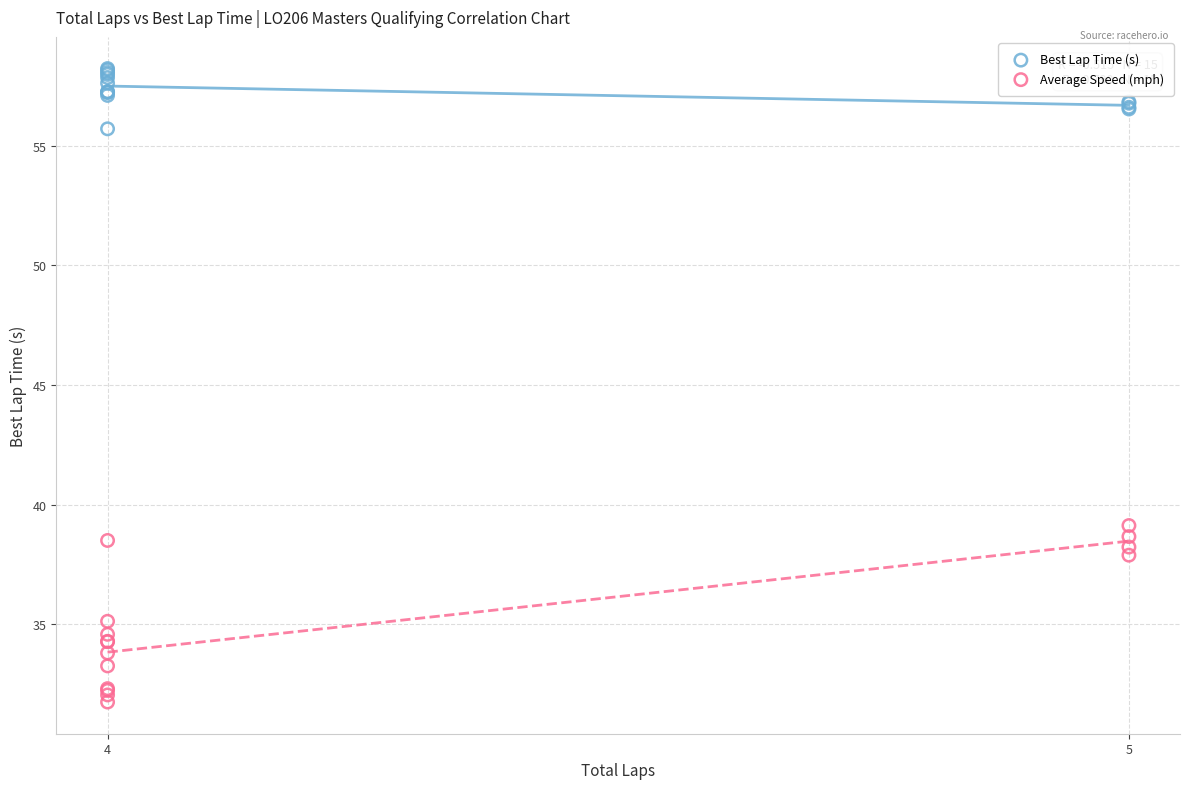

Which series contains the highest Y value?

Best Lap Time (s)